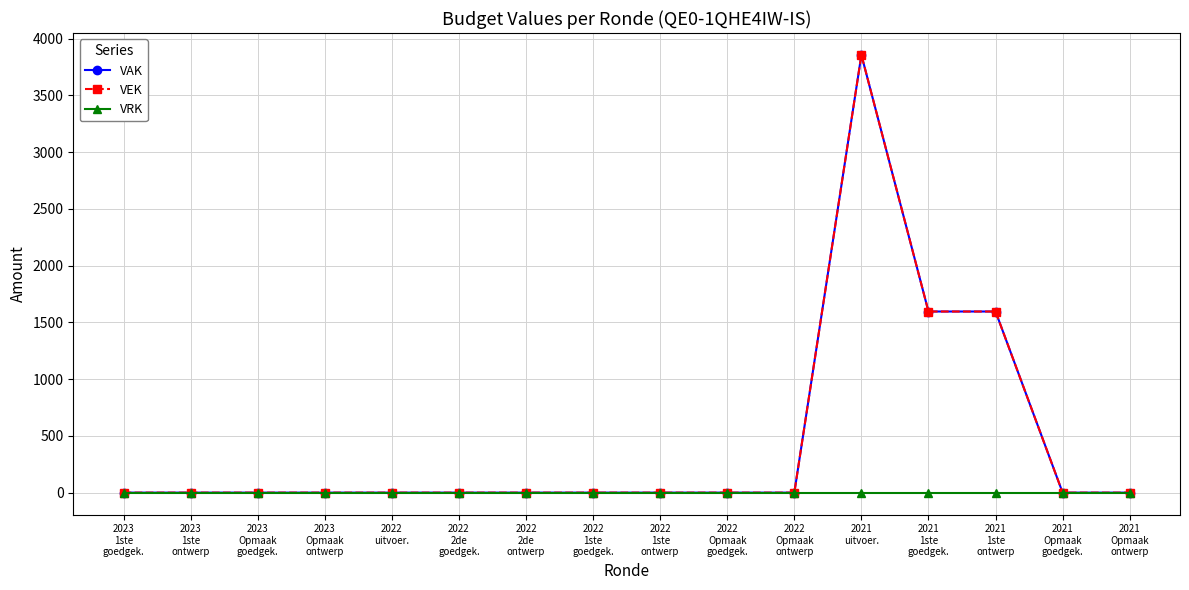

True or false: VRK and VAK cross at least once.

False